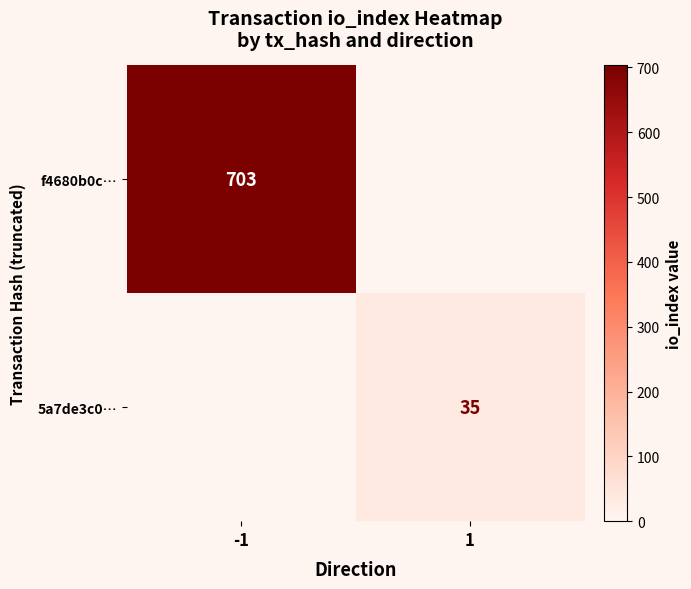

Is the value of f4680b0c… at -1 greater than the value of 5a7de3c0… at 1?

Yes